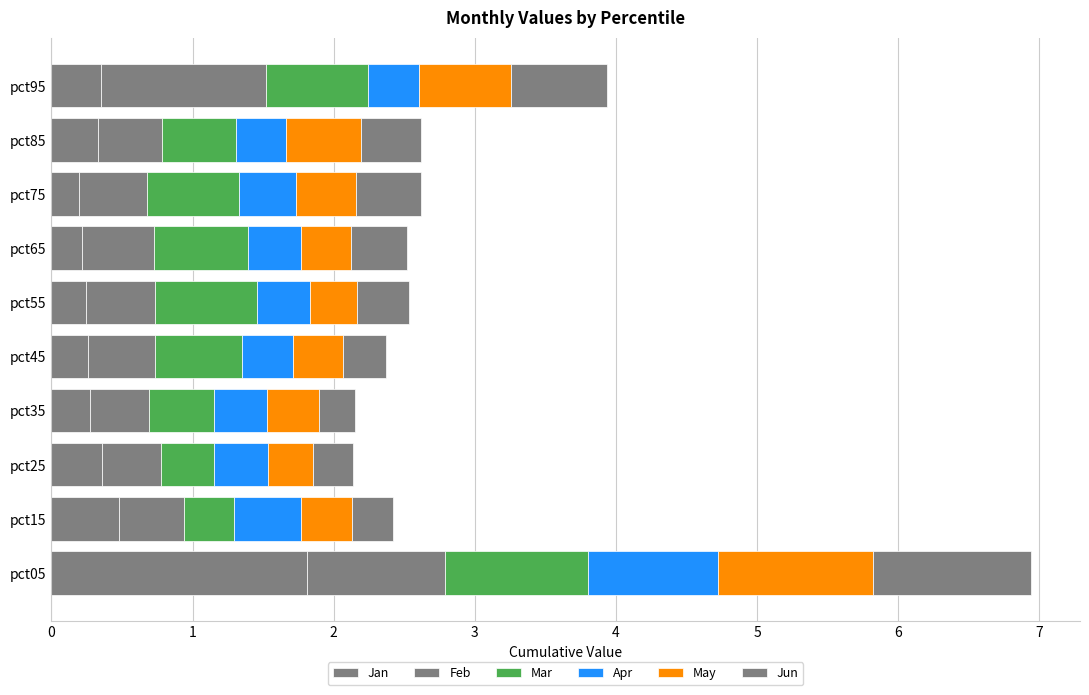

How many Jun values are between 0 and 1?

9